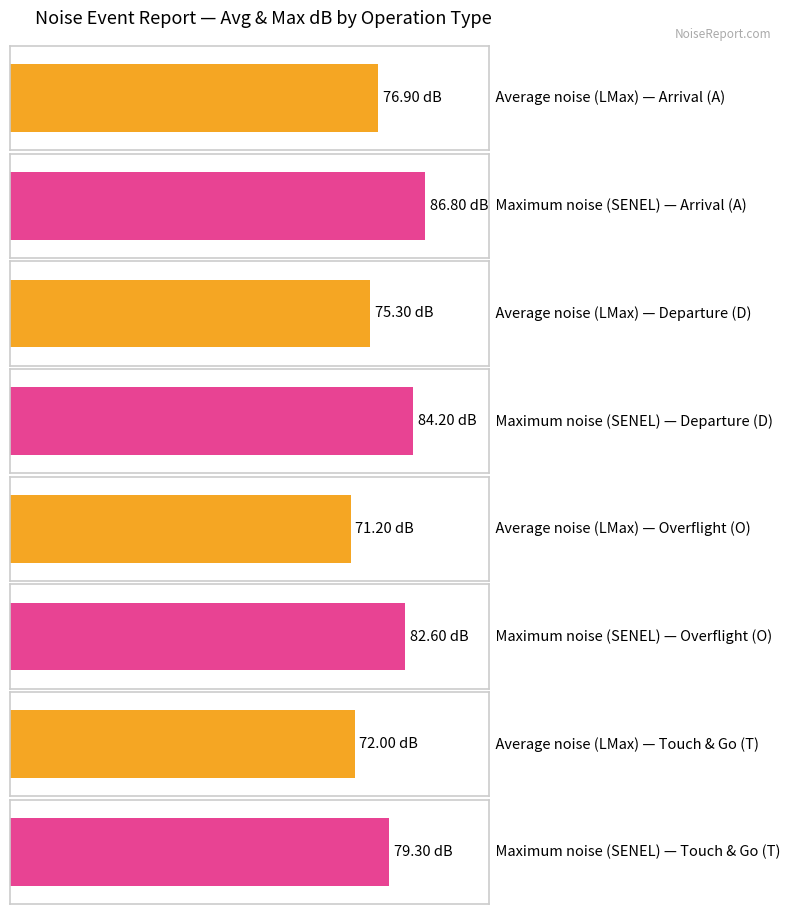

List the series in order of their peak value, lowest first.

Average (LMax), Maximum (SENEL)